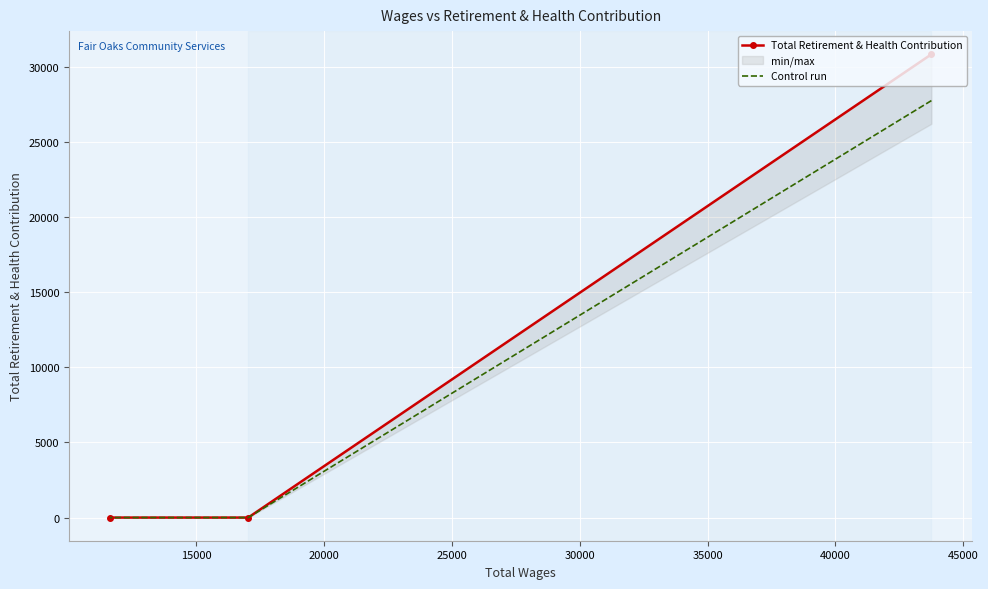

The Total Retirement & Health Contribution series shows 44355.3 at 10000. True or false?

False